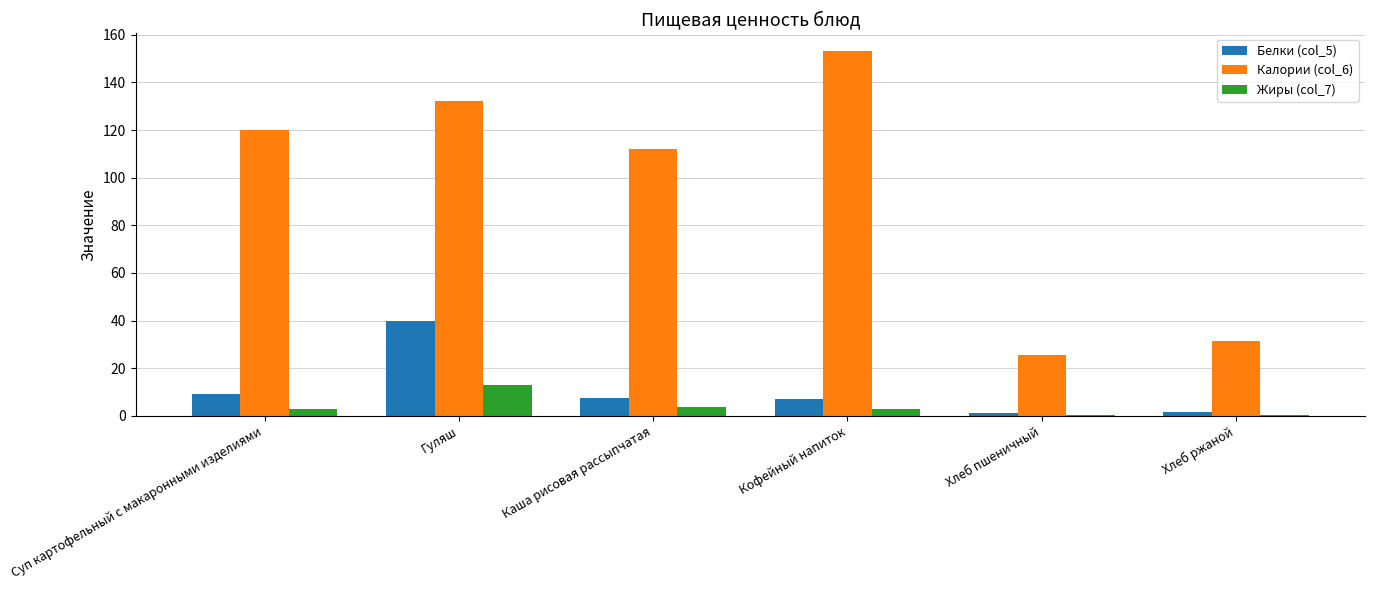

Which series has the largest total across all categories?

Калории (col_6)